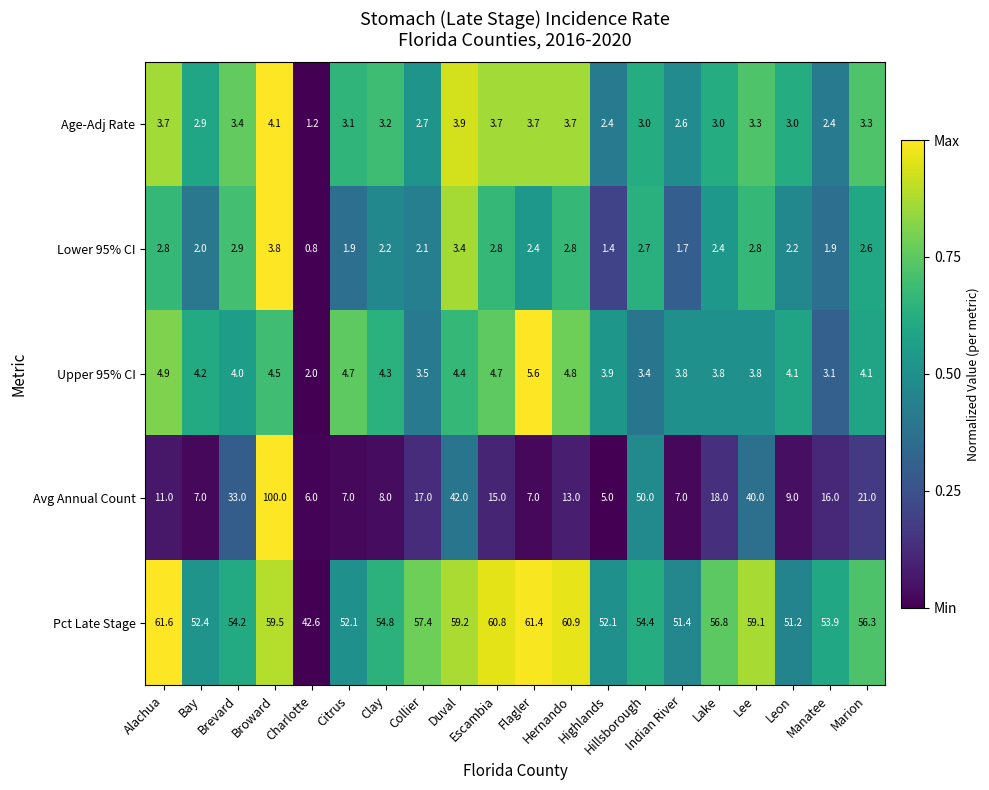

What is the minimum value for Upper 95% CI?

2.0